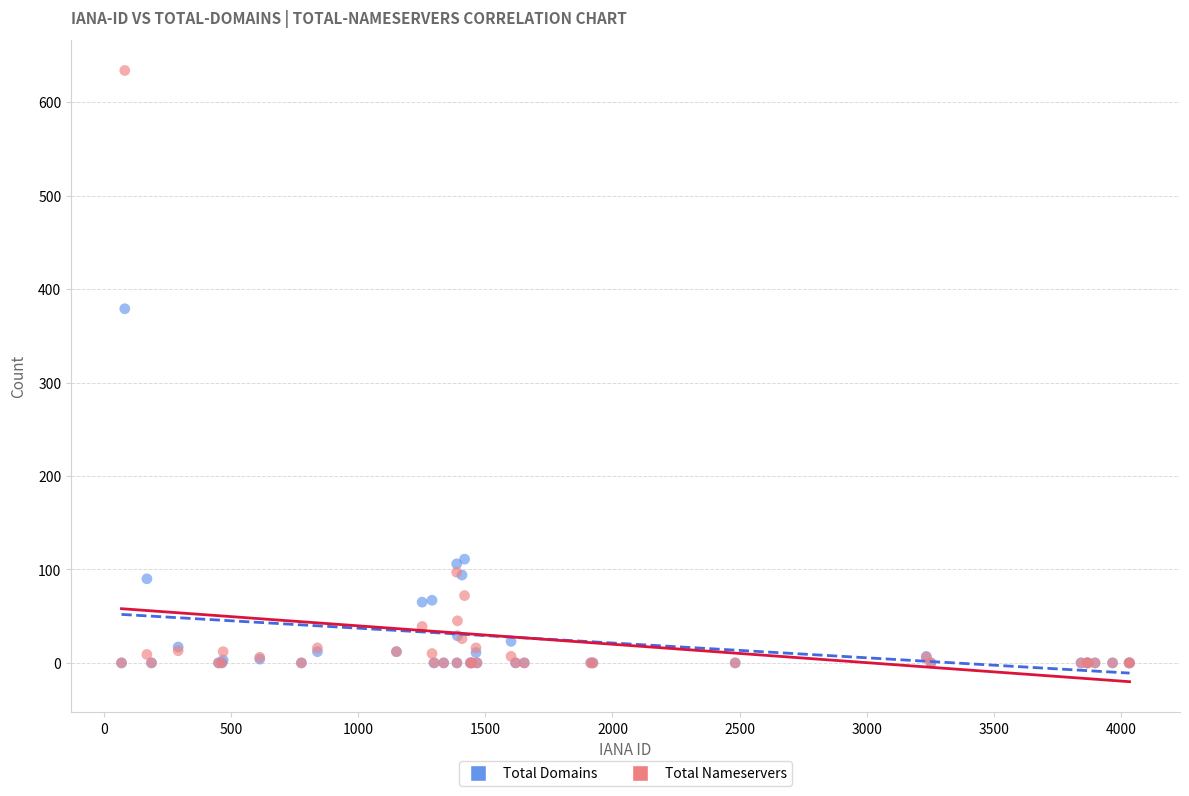

In the Total Nameservers series, what Y value is closest to 317?

97